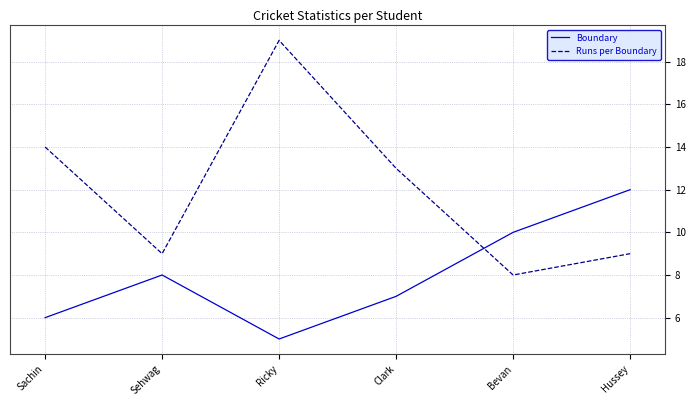

At which category does the chart reach its peak across all series?

Ricky